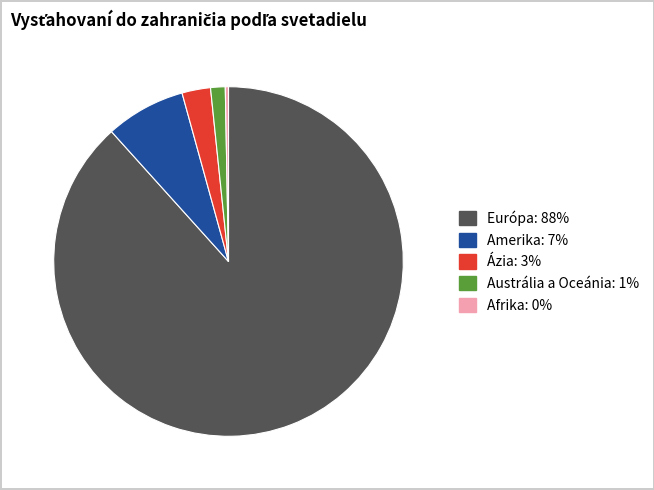

Which has a higher value, Afrika or Európa?

Európa